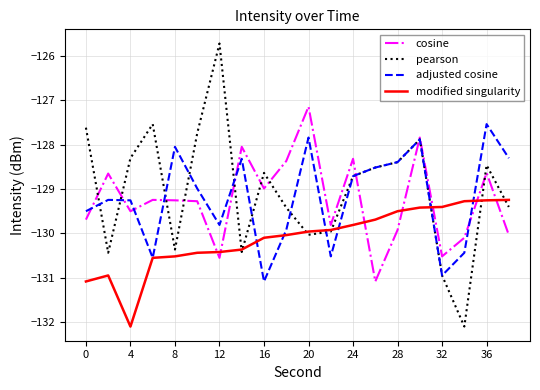

Which series has the largest range (max minus min)?

pearson